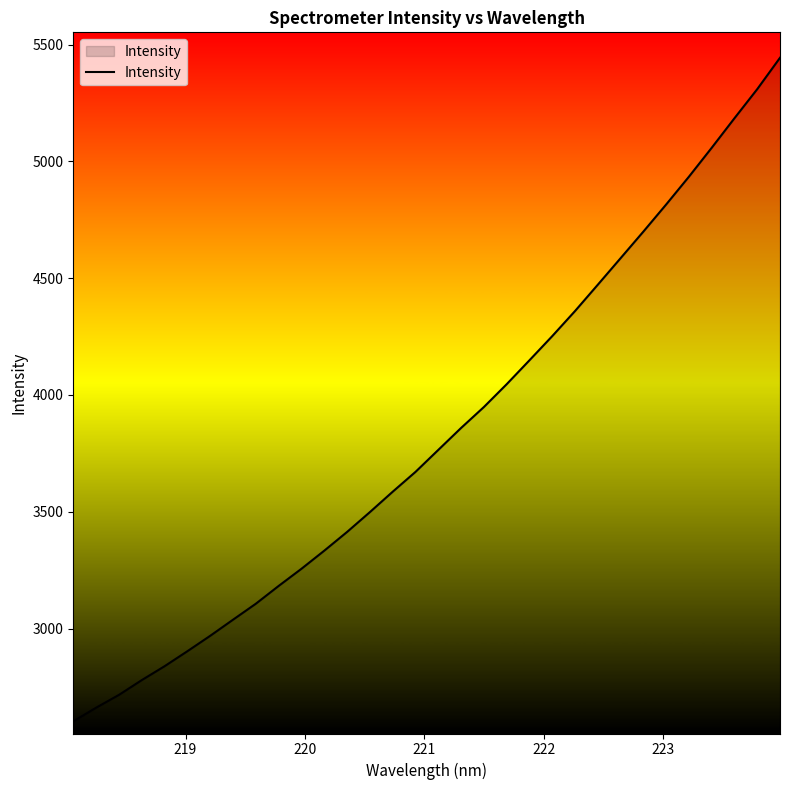

What is the maximum value shown in the chart?

5443.6